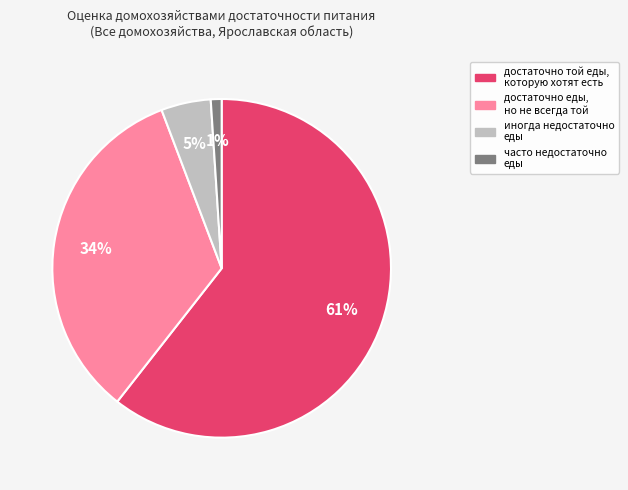

To the nearest percent, what is the average slice percentage?

25%